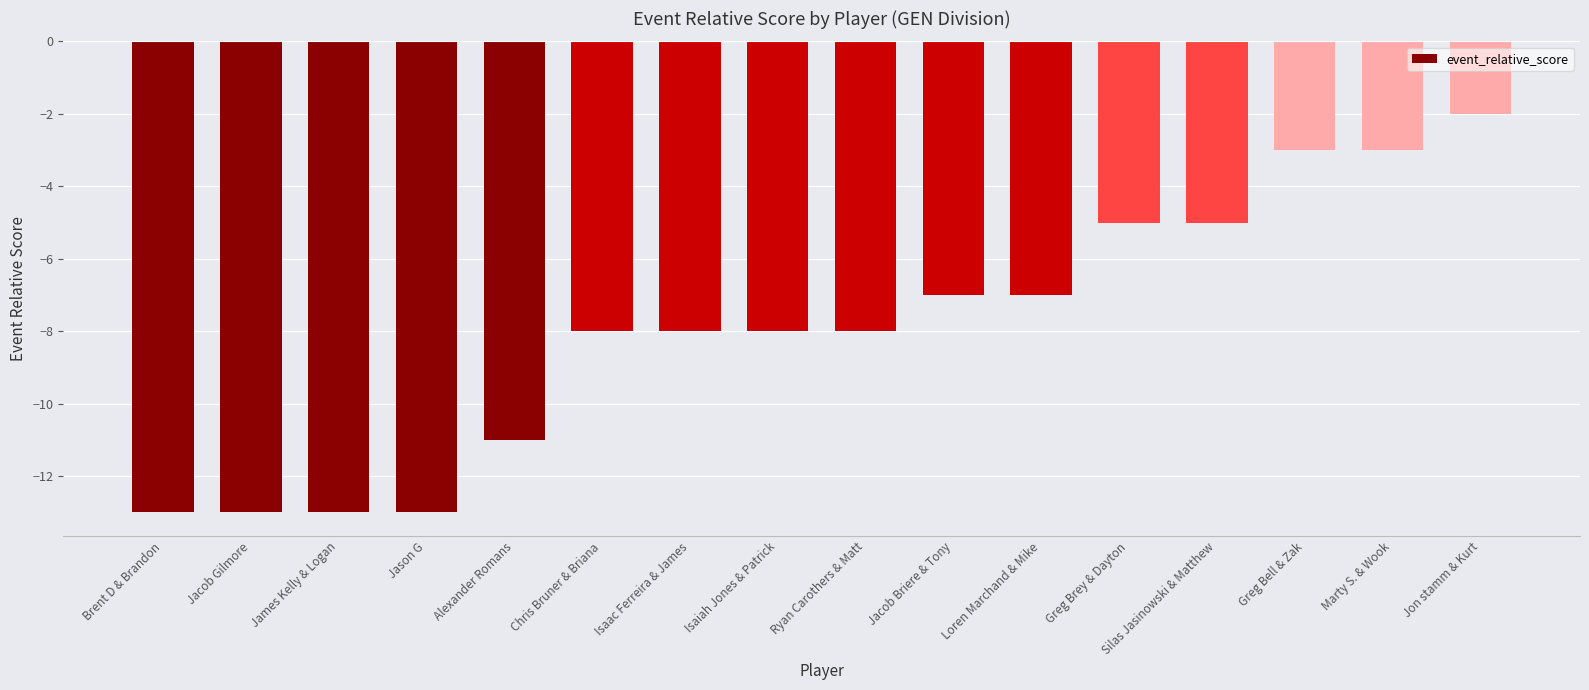

What is the smallest value displayed?

-13